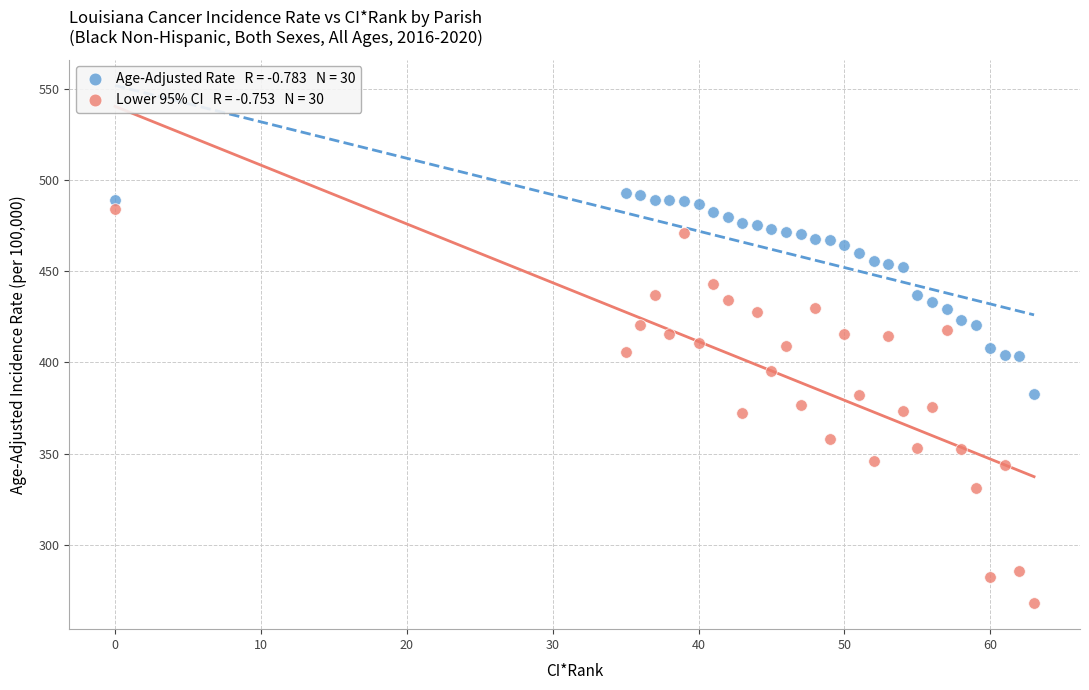

Across all data points, what is the range of Y values (max minus min)?

224.9